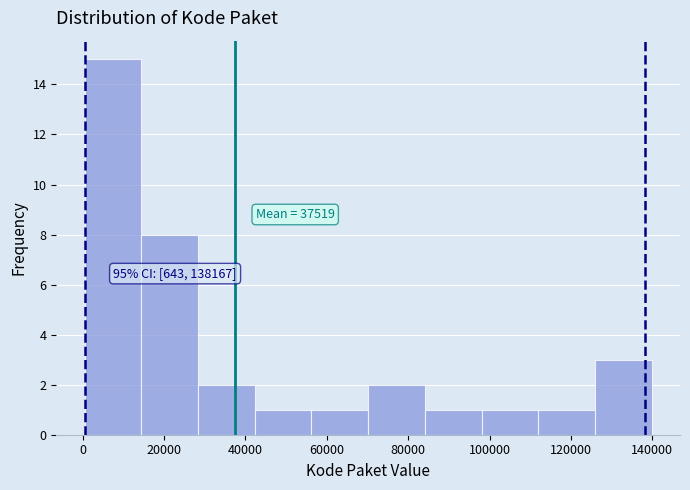

Over which range of the x-axis is the bar tallest?

0 to 14000